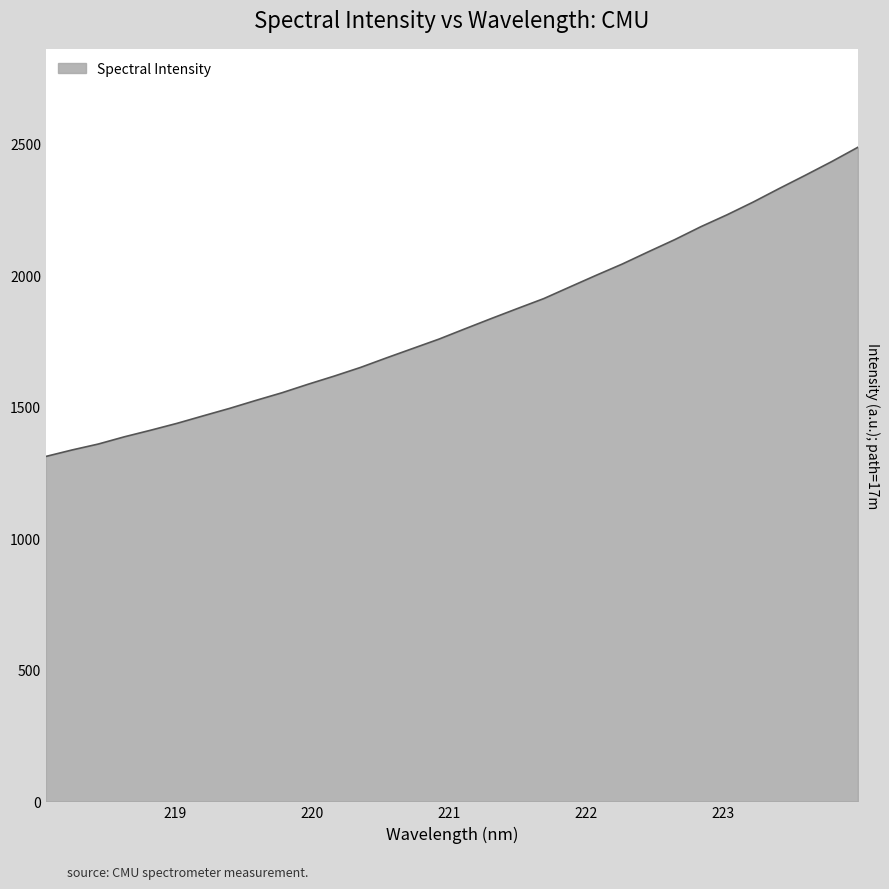

Reading left to right, what are all the values shown in this chart?

218.0596=1311.7	218.2508=1336.4	218.442=1358.9	218.6332=1386.5	218.8244=1411.5	219.0156=1437.5	219.2067=1466.1	219.3979=1494.2	219.589=1524.5	219.7801=1553.7	219.9712=1586.2	220.1623=1617.3	220.3533=1650.1	220.5444=1686.7	220.7354=1722.3	220.9264=1757.9	221.1174=1797.4	221.3083=1836.3	221.4993=1874.4	221.6902=1912.0	221.8812=1956.4	222.0721=2000.5	222.263=2043.5	222.4538=2090.2	222.6447=2136.0	222.8355=2185.3	223.0264=2230.6	223.2172=2279.0	223.408=2330.8	223.5987=2381.3	223.7895=2432.9	223.9802=2487.3